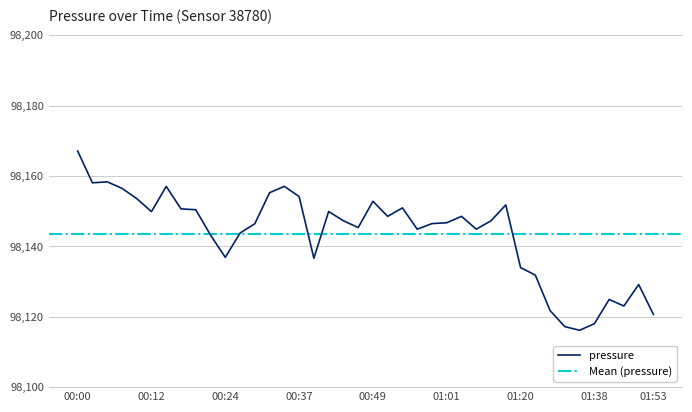

True or false: pressure has a value of 98120.7 at 01:53.

True